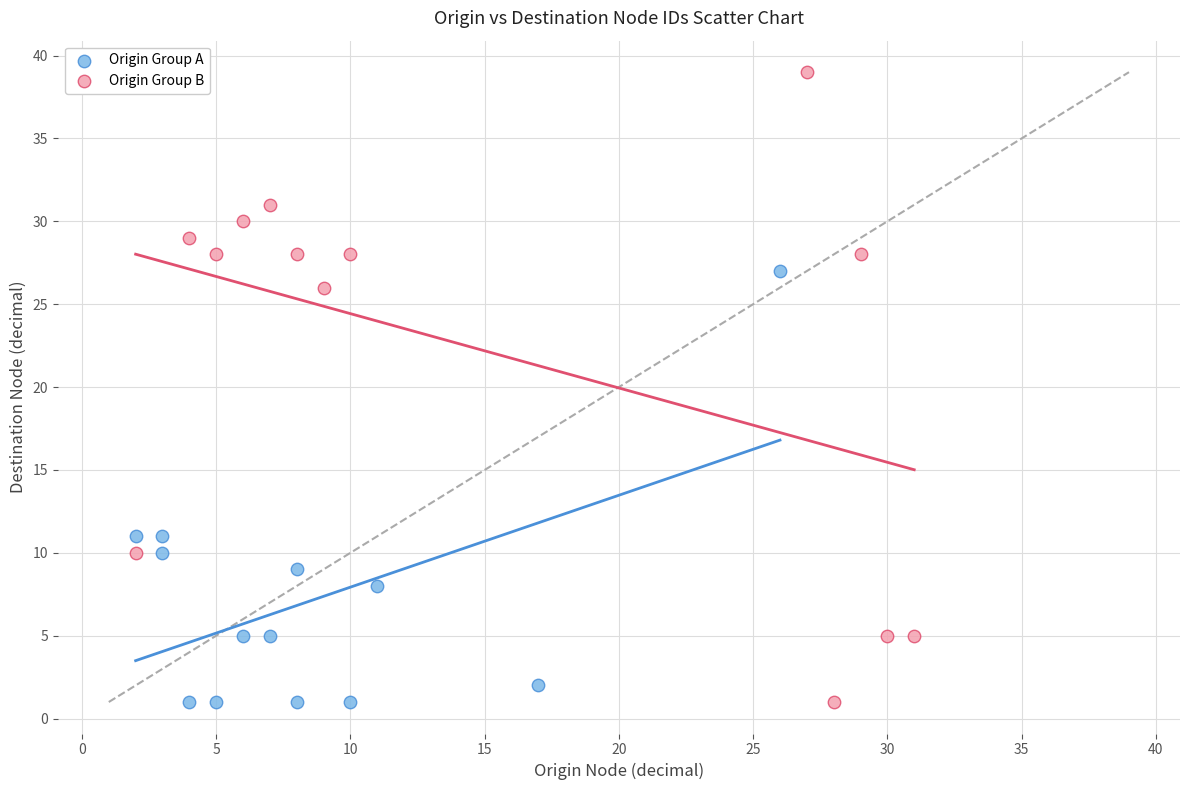

Which series has the widest spread of Y values?

Origin Group B